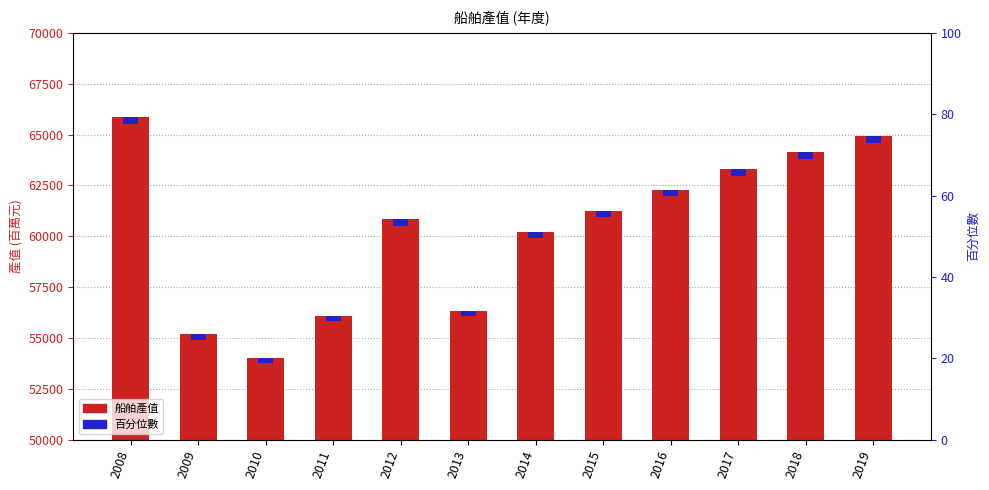

Are the bars horizontal?

No